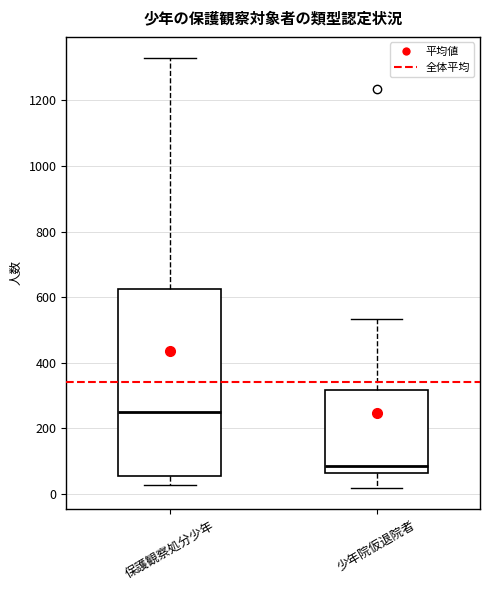

Where is the upper edge of the box for 保護観察処分少年 on the y-axis? The values are not printed on the chart, so give them approximately, as read against the axis.

620